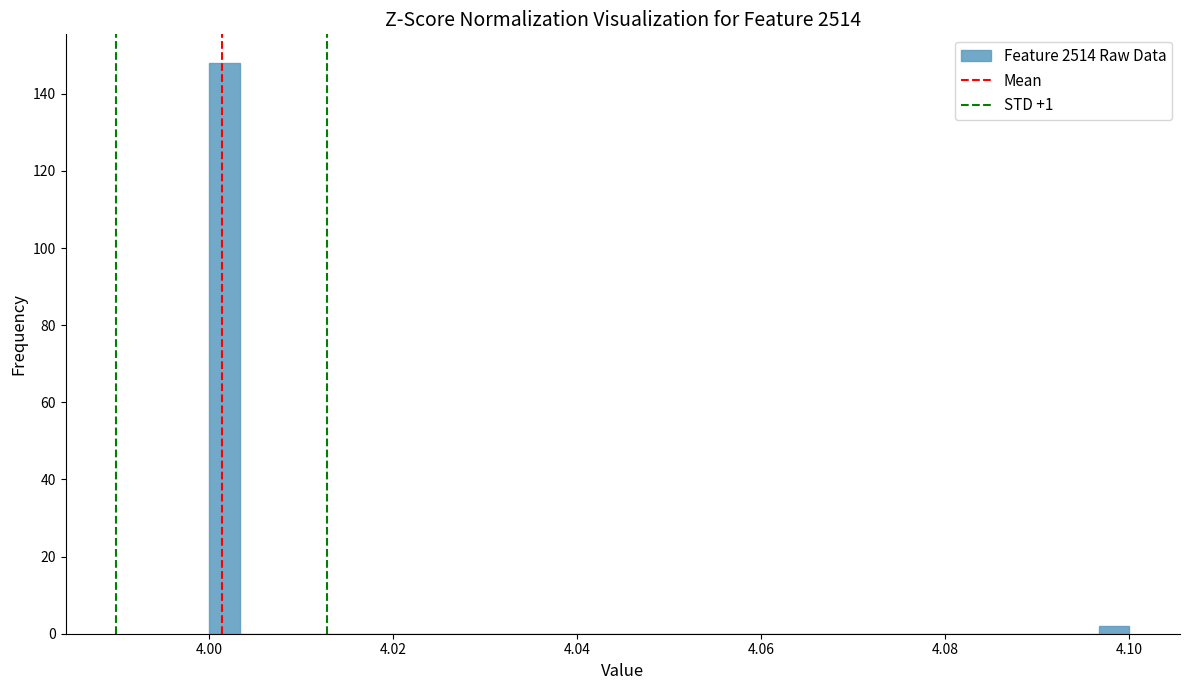

Around what value on the x-axis is the tallest bar? Give the approximate position of its centre, as read against the axis.

4.002